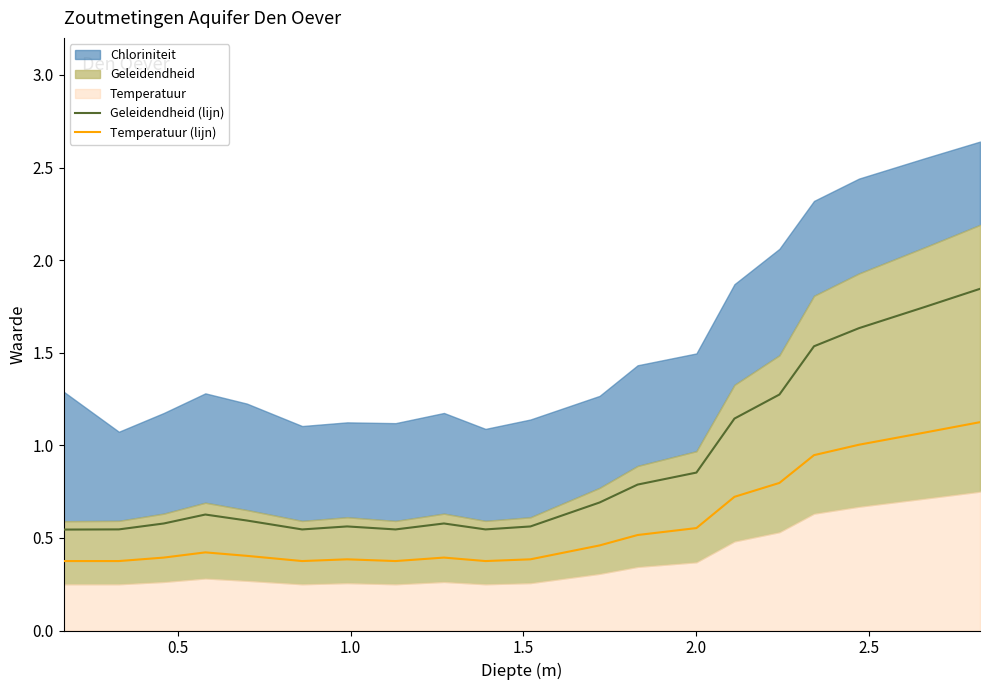

How many lines are shown in the chart?

2